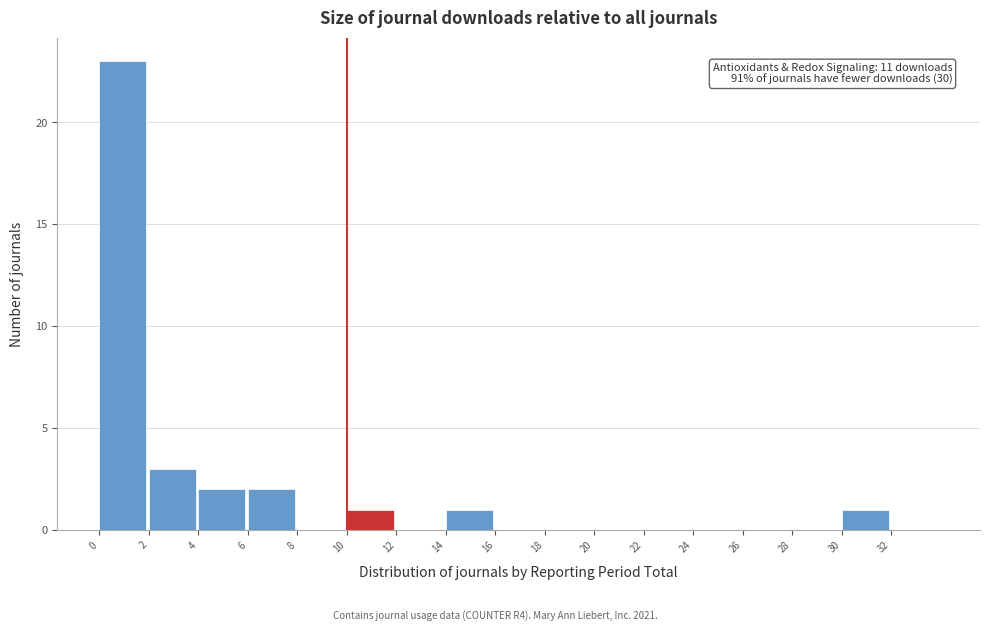

Which range on the x-axis has the tallest bar?

0 to 2